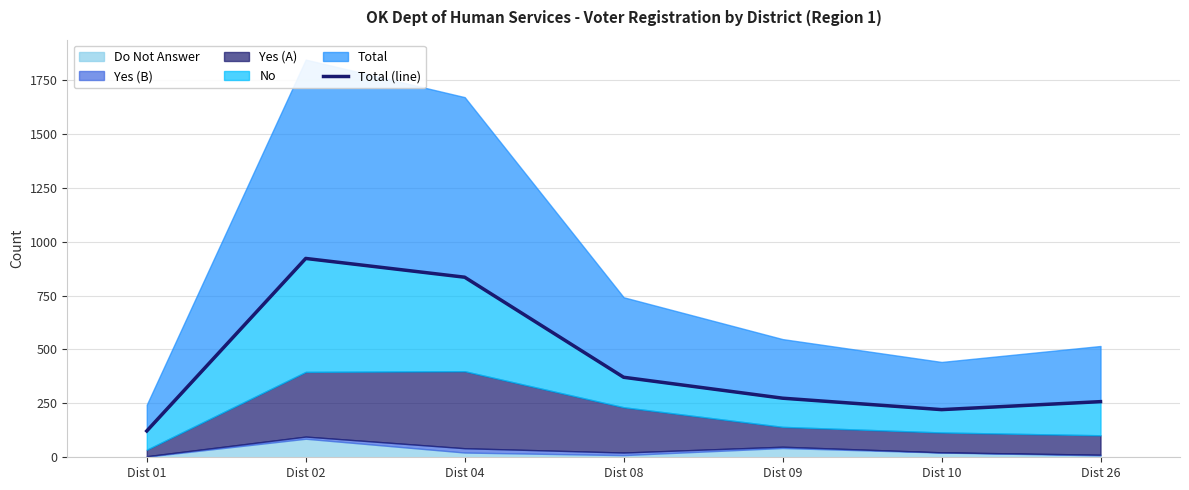

Reading right to left, extract all data points from this chart.

258	221	274	371	835	922	122